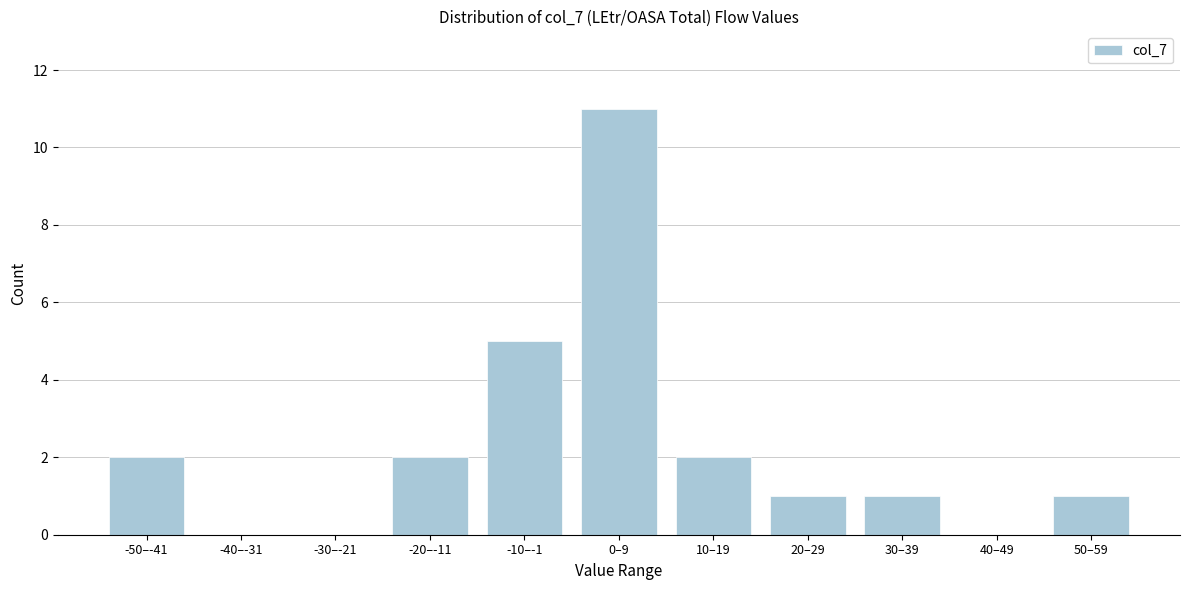

Reading right to left, list all the values displayed in this chart.

50–59=1	40–49=0	30–39=1	20–29=1	10–19=2	0–9=11	-10–-1=5	-20–-11=2	-30–-21=0	-40–-31=0	-50–-41=2